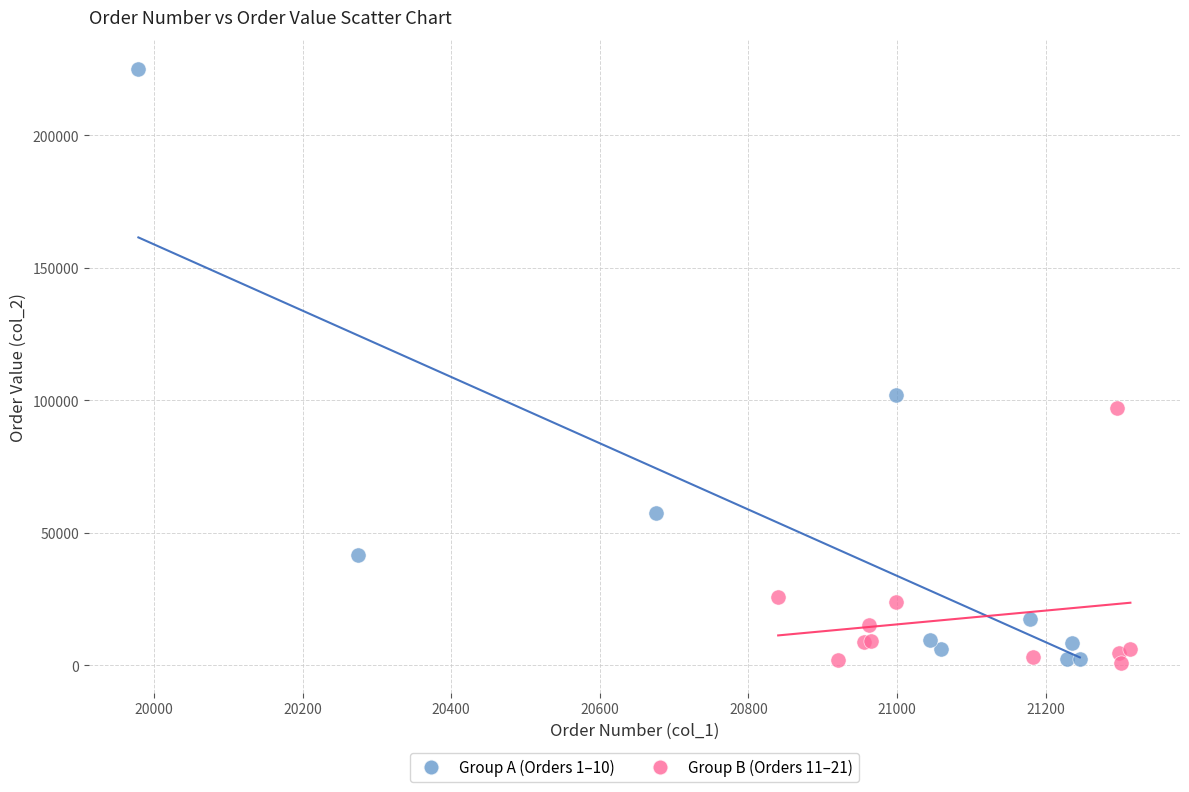

Which series has the widest spread of Y values?

Group A (Orders 1–10)